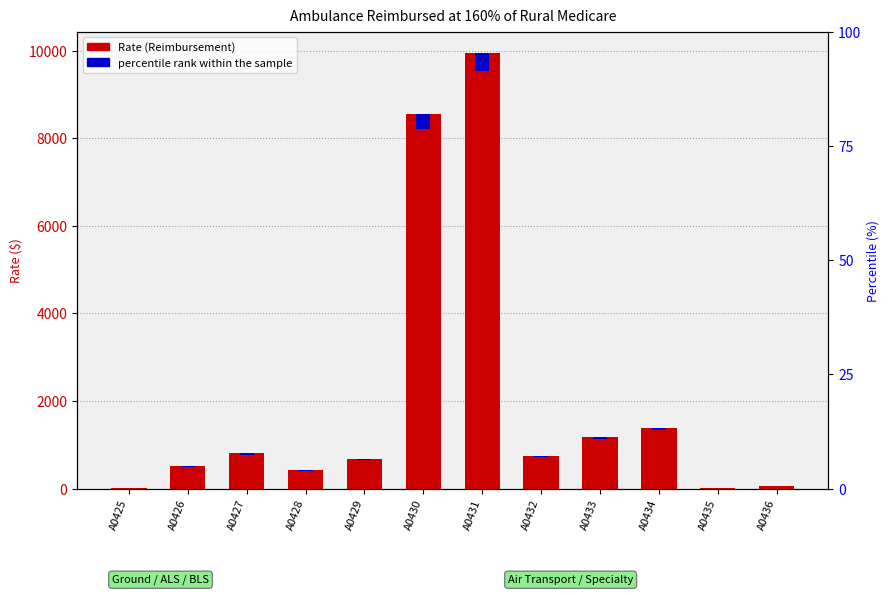

List the labels in order of Rate (Reimbursement) value, largest first.

A0431, A0430, A0434, A0433, A0427, A0432, A0429, A0426, A0428, A0436, A0435, A0425